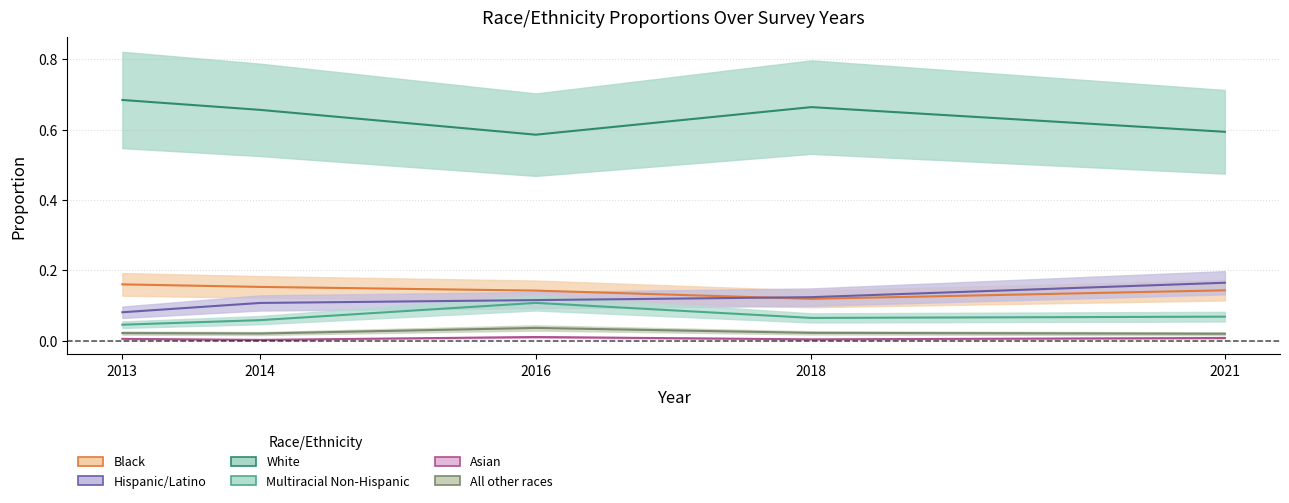

Does the chart display data point markers on the line(s)?

No